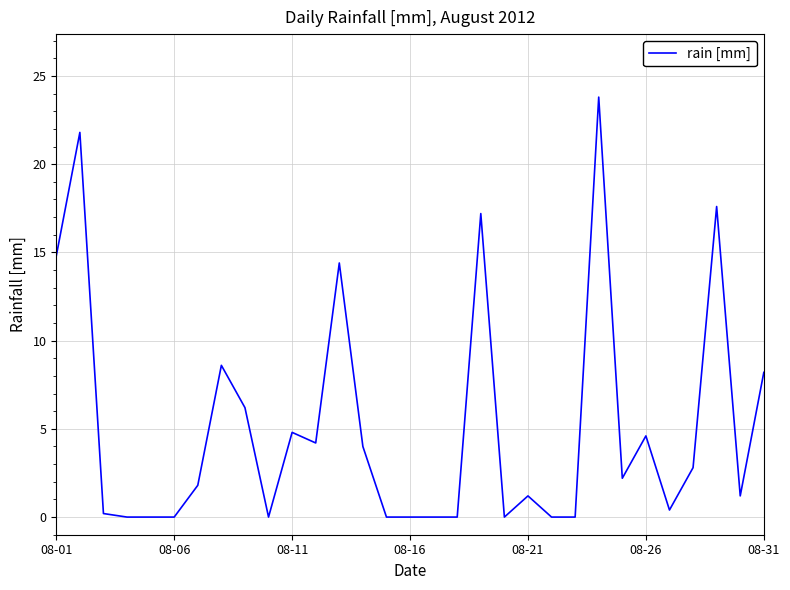

What is the difference between the maximum and minimum values?

23.8